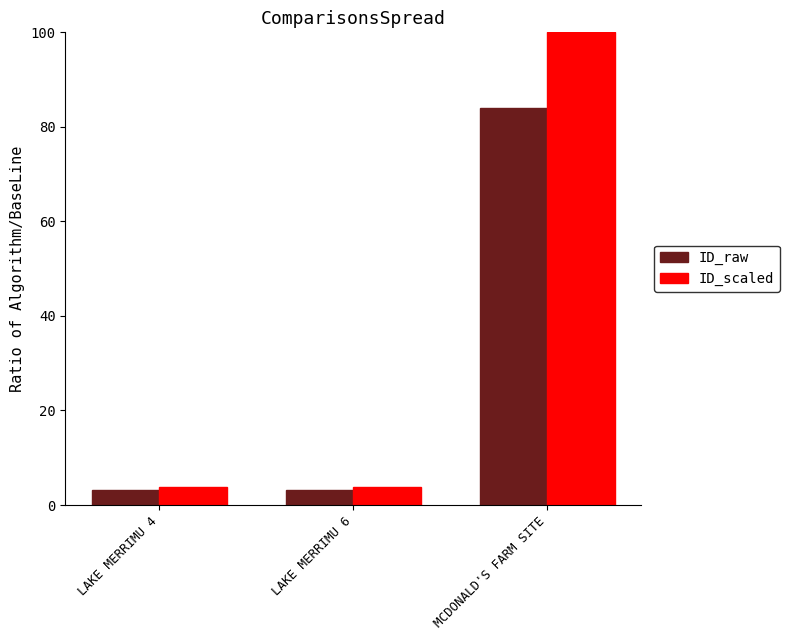

What is the sum of the ID_scaled values at MCDONALD'S FARM SITE and LAKE MERRIMU 4?

103.8